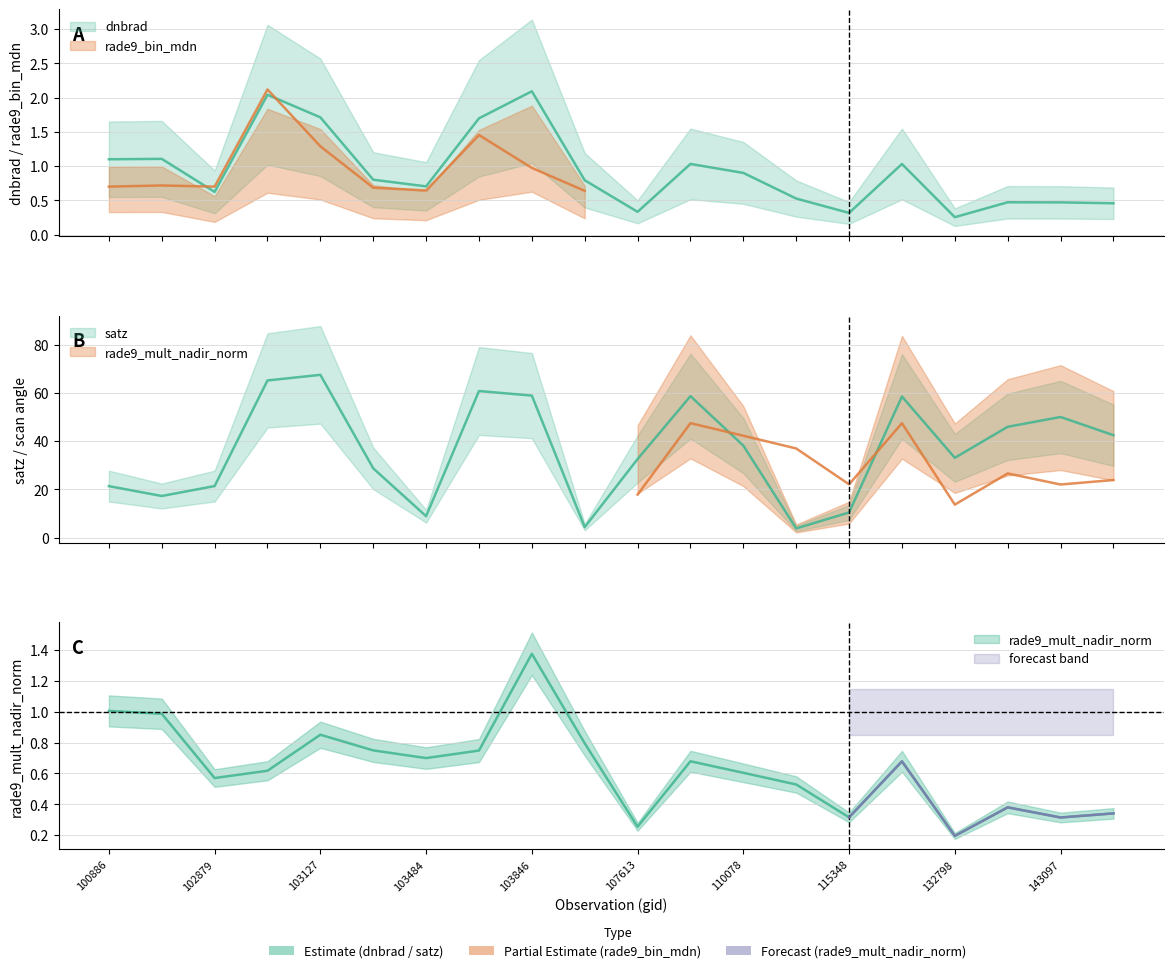

True or false: rade9_mult_nadir_norm has more than 0 interior local peaks.

True